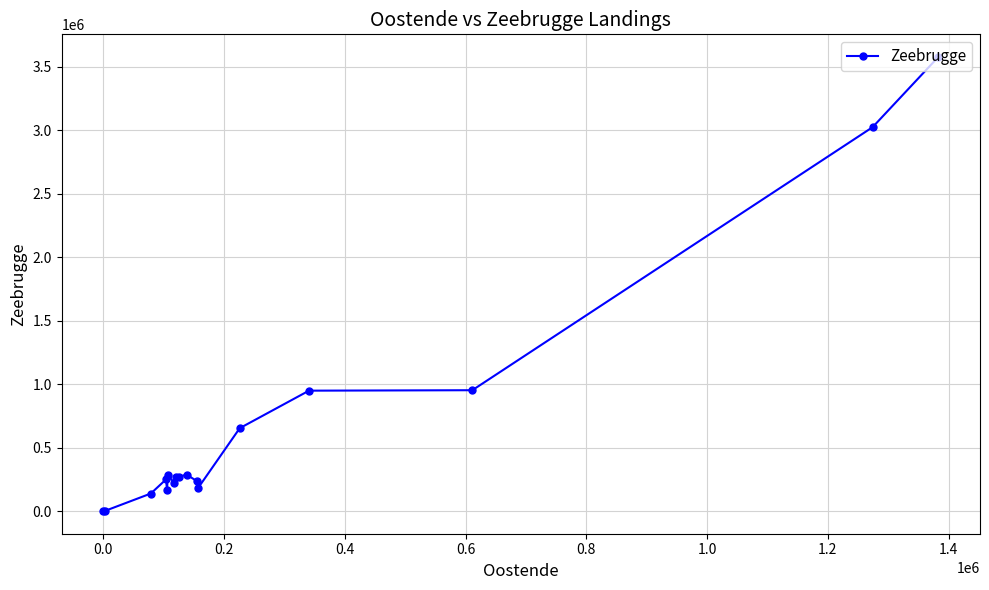

True or false: the data has more than 0 interior local peaks.

True